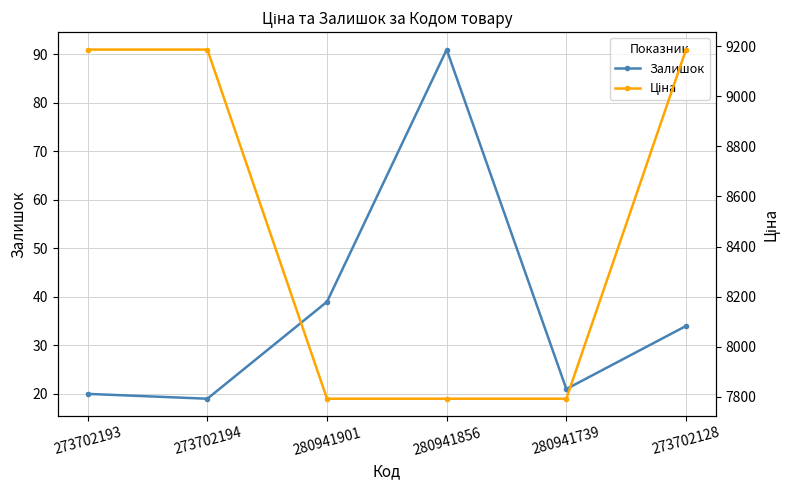

What is the difference between the highest and lowest values at 273702194?

9166.9